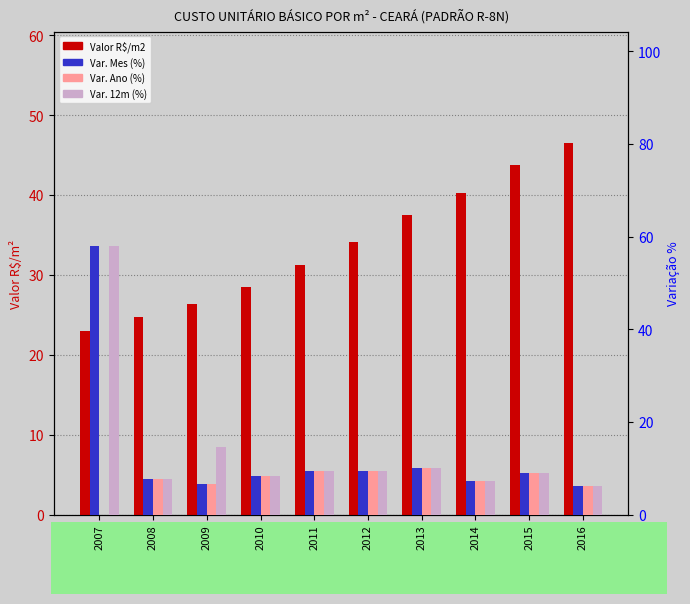

What is the sum of all Var. Ano (%) values?

73.6